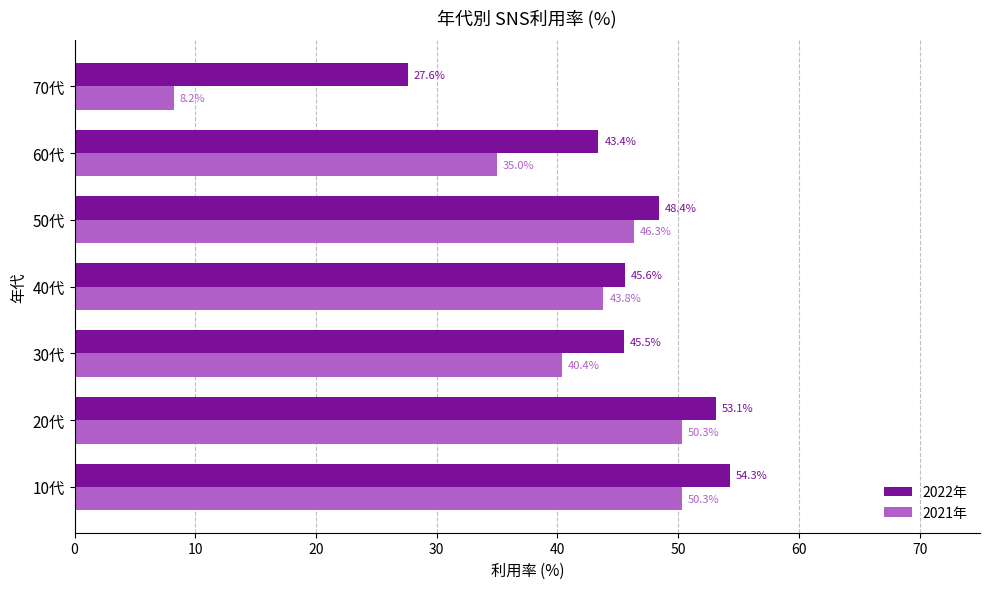

What is the difference between the highest and lowest values at 20代?

2.8